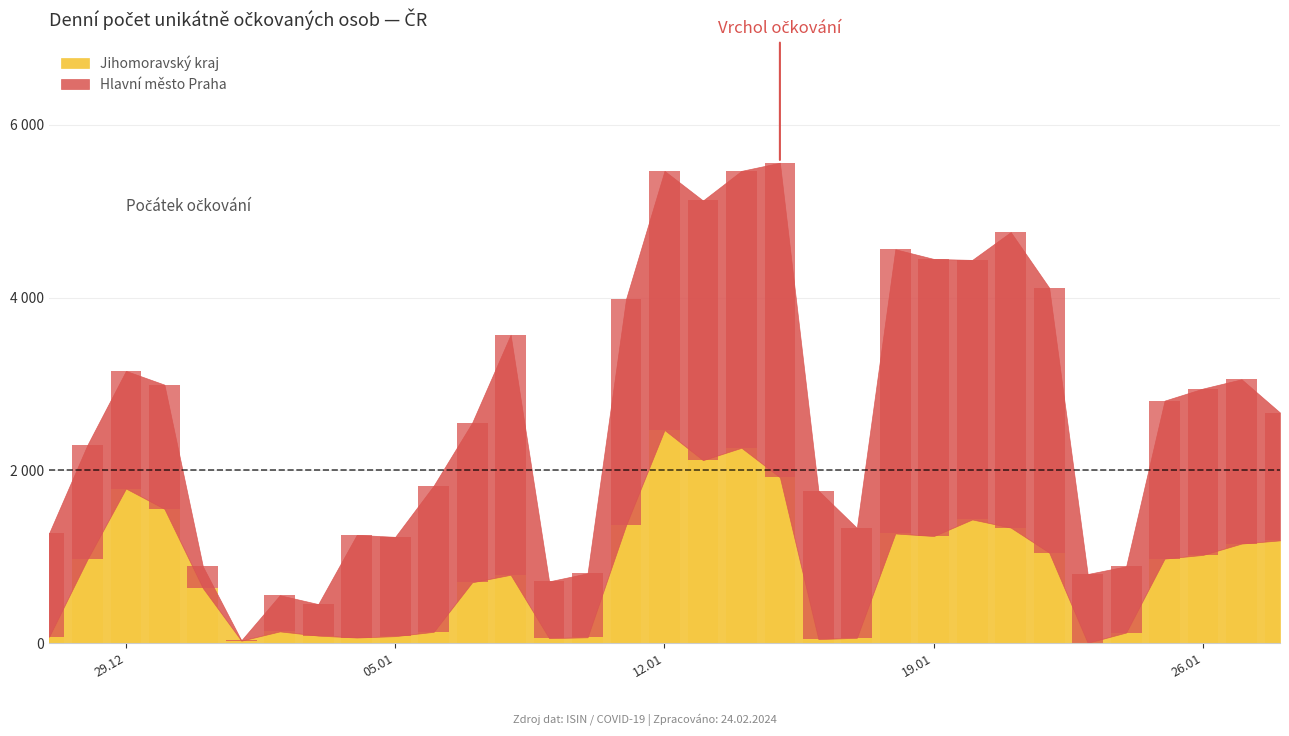

Count the number of categories in the chart.

33